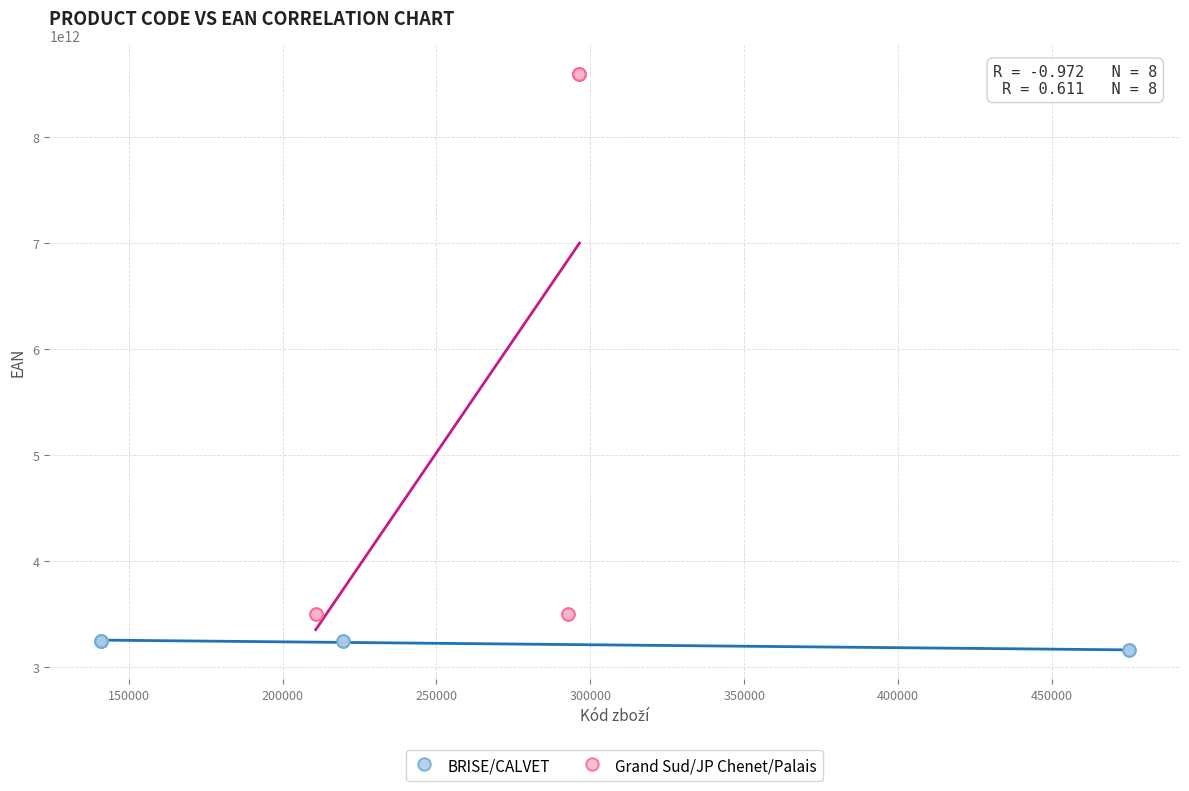

Which series has the largest Y range (max minus min)?

Grand Sud/JP Chenet/Palais